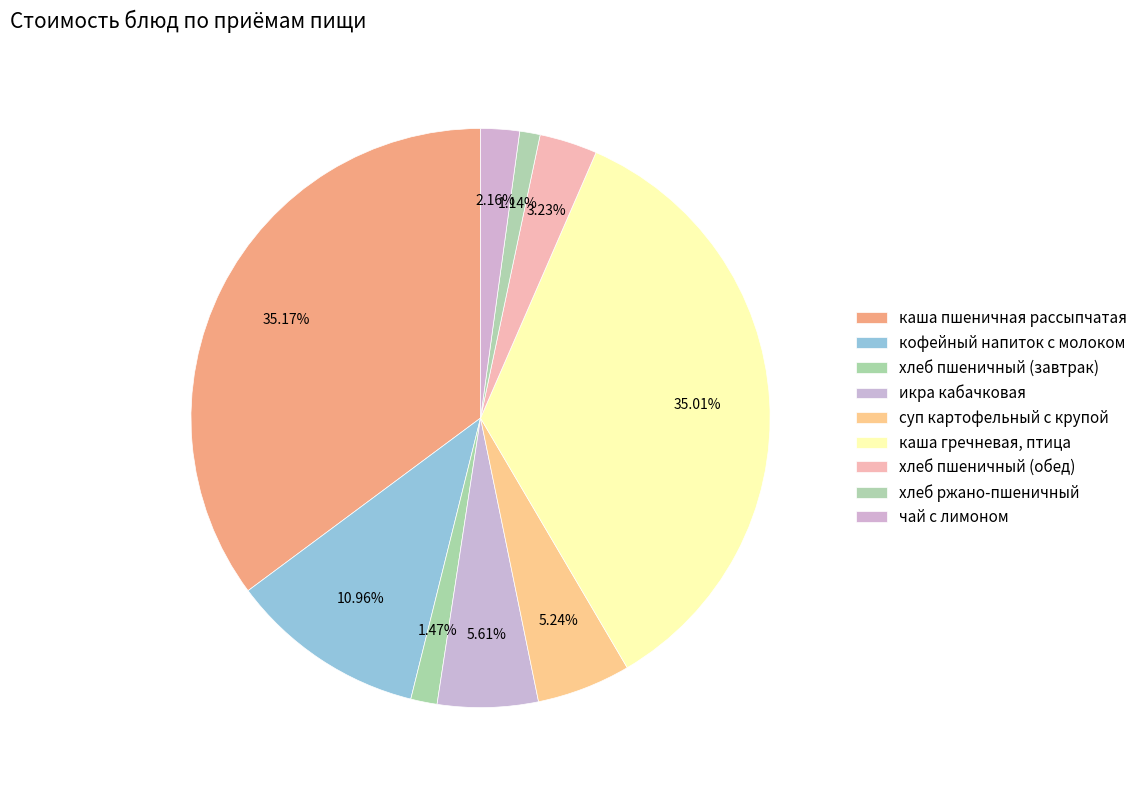

What percentage is the каша пшеничная рассыпчатая slice, to the nearest percent?

35%